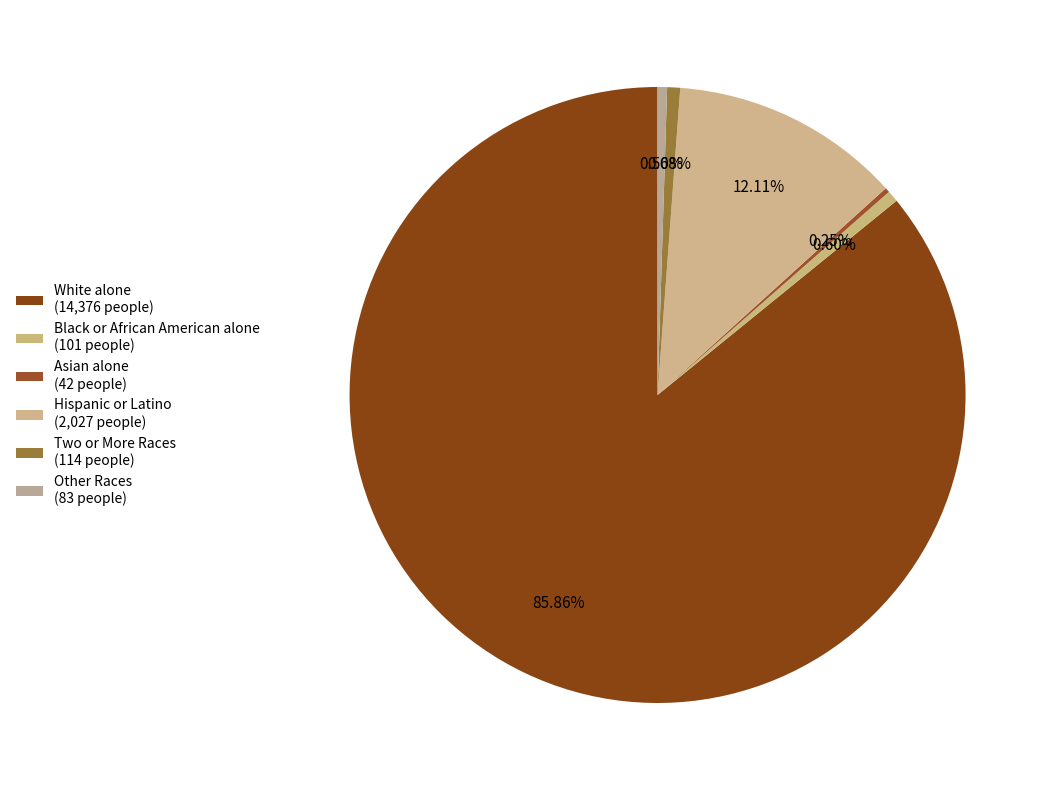

How many slices are in this pie chart?

6